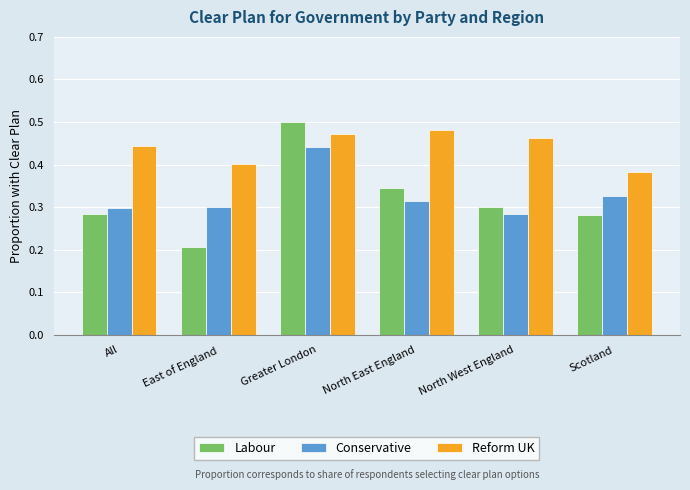

The Labour series shows 0.1 at All. True or false?

False